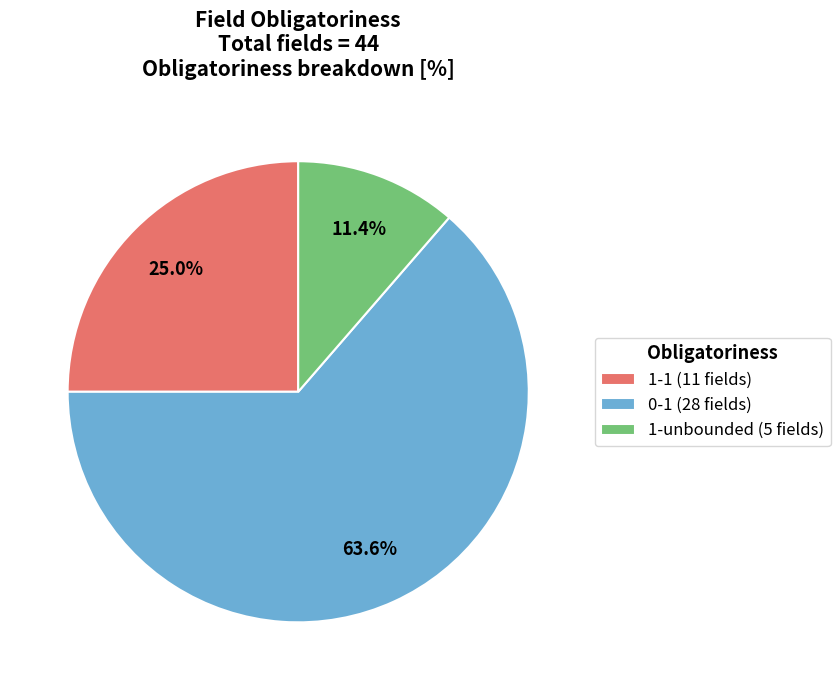

What percentage is the 1-unbounded slice, to the nearest percent?

11%